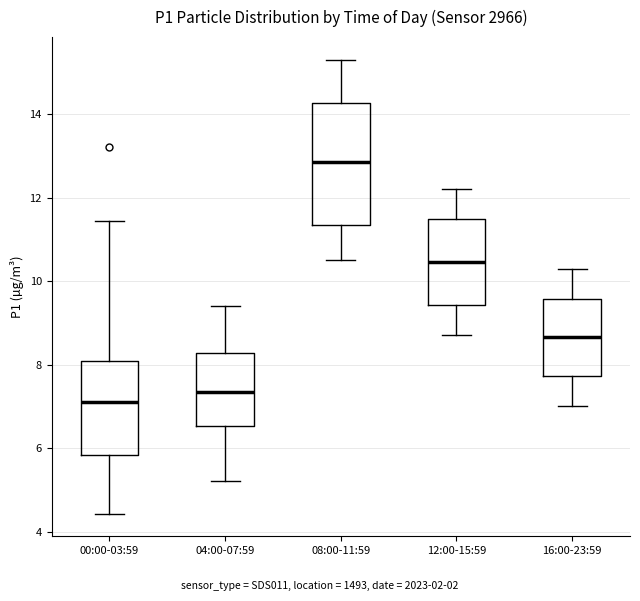

Reading left to right, transcribe this box plot: for each box, give where its median line is, the range the box spans, and where its two whiskers end, as read against the y-axis. The values are not printed on the chart, so give them approximately, as read against the axis.

00:00-03:59: median 7.2, box 5.8 to 8.0, whiskers 4.4 to 11.4
04:00-07:59: median 7.4, box 6.6 to 8.2, whiskers 5.2 to 9.4
08:00-11:59: median 12.8, box 11.4 to 14.2, whiskers 10.6 to 15.4
12:00-15:59: median 10.4, box 9.4 to 11.4, whiskers 8.8 to 12.2
16:00-23:59: median 8.6, box 7.8 to 9.6, whiskers 7.0 to 10.4